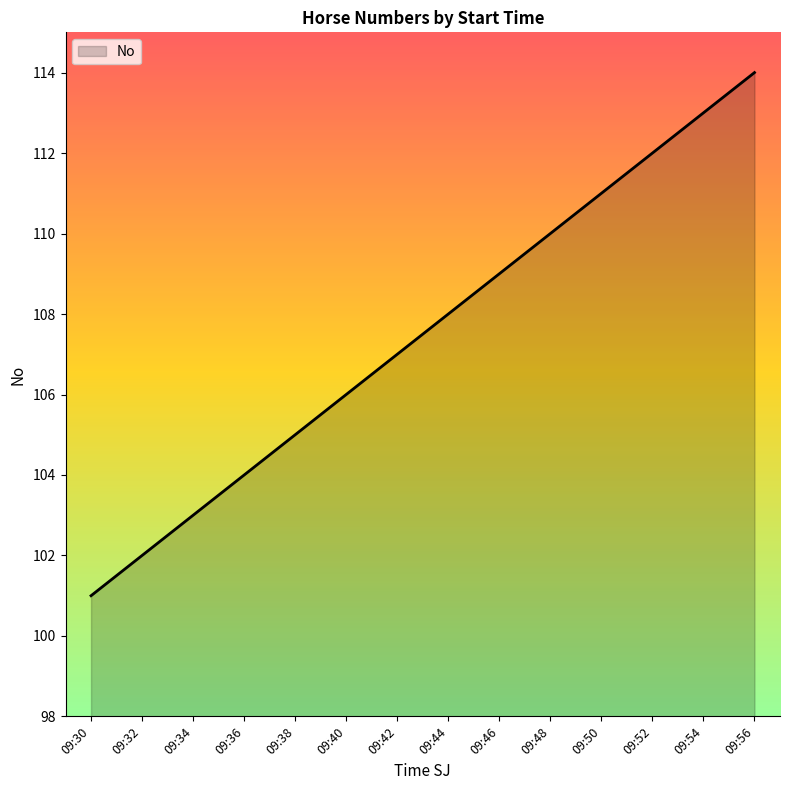

Between 09:38 and 09:50, which is larger?

09:50